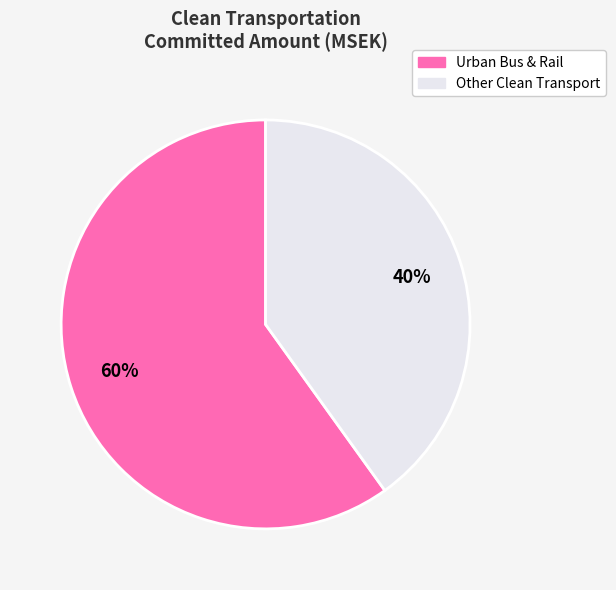

Count the number of slices in the pie.

2